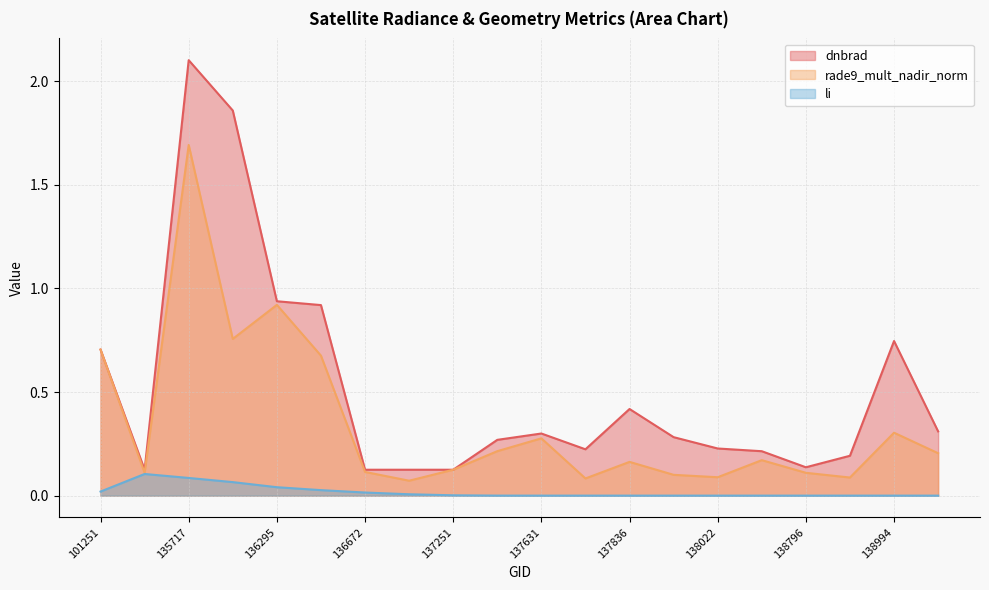

List the labels in order of li value, smallest first.

139009, 138809, 138796, 138408, 138994, 138010, 138022, 137822, 137836, 137631, 137442, 137251, 136861, 136672, 101251, 136480, 136295, 135906, 135717, 135532